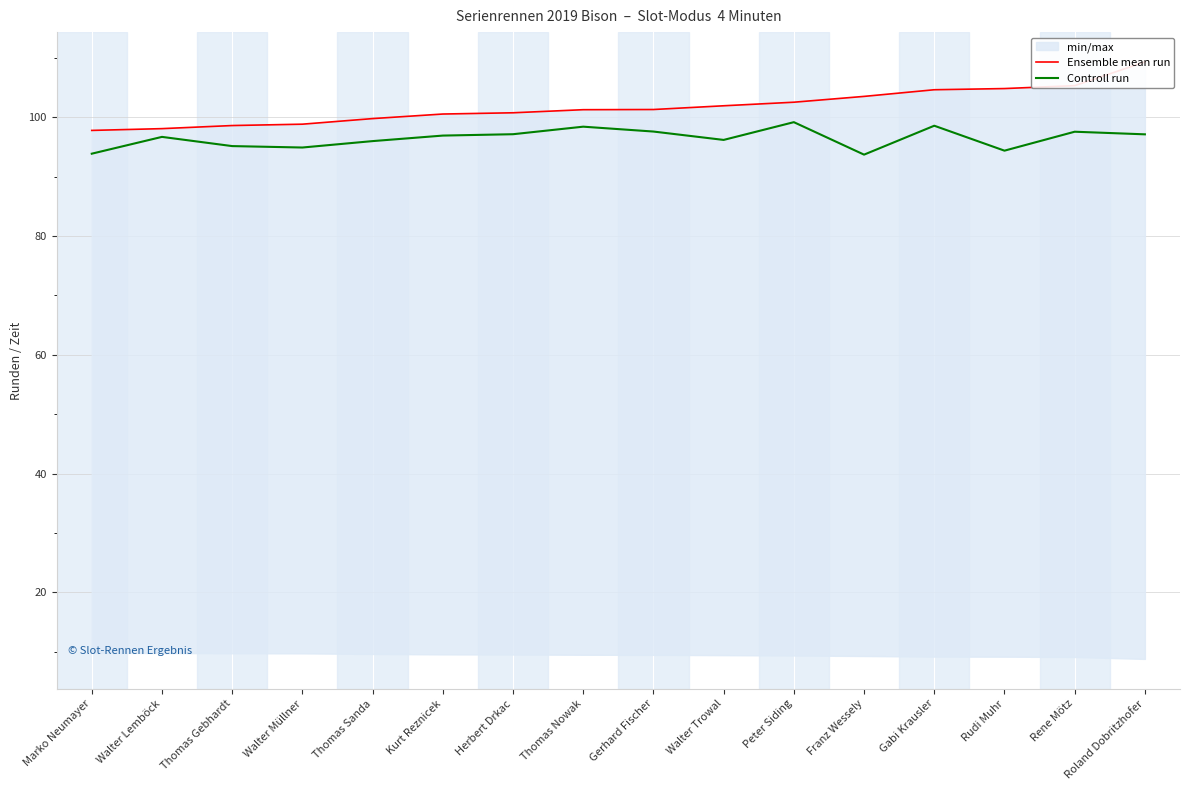

Rank the series by their maximum value, from lowest to highest.

Controll run, Ensemble mean run